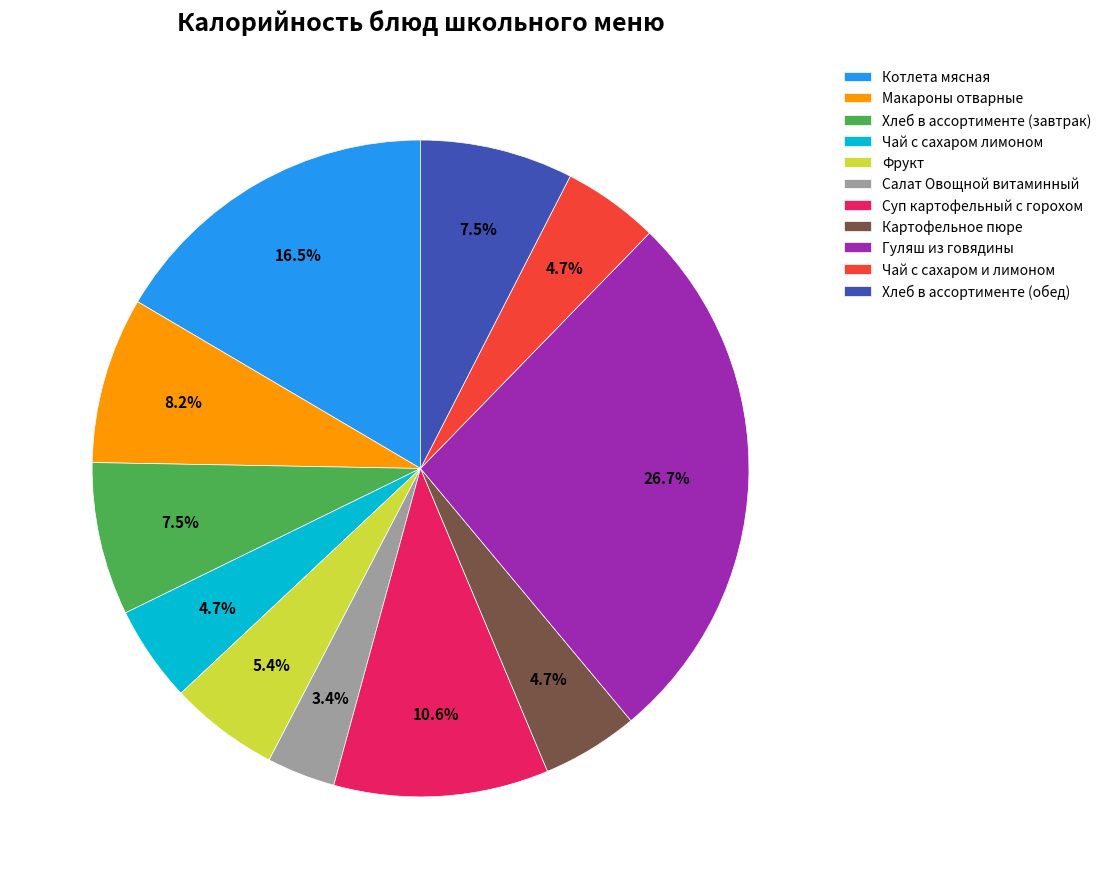

Which category has the smallest portion of the pie?

Салат Овощной витаминный